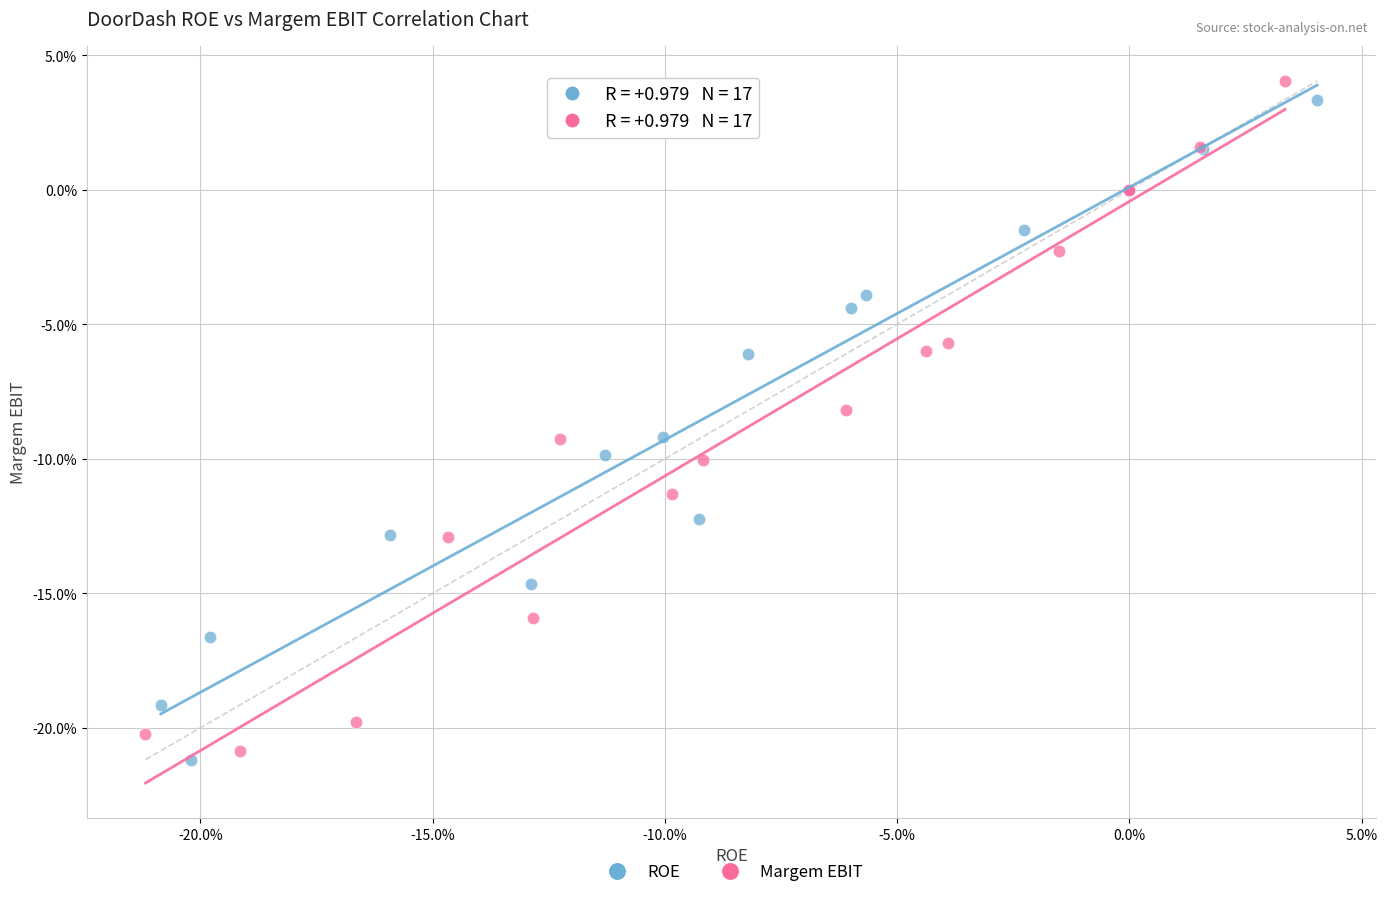

What are all the series names shown in the legend?

ROE, Margem EBIT